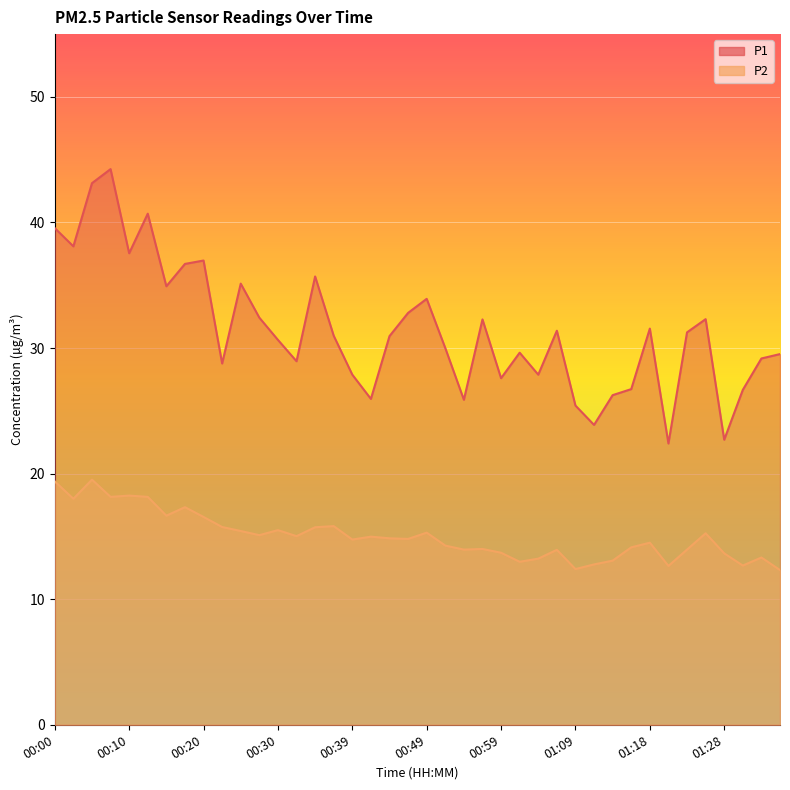

At which category is the sum across all series the highest?

00:05